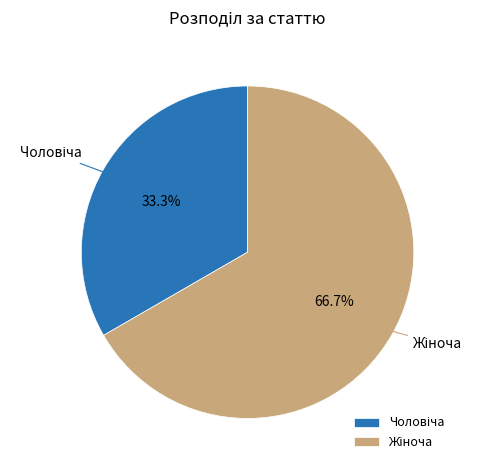

Is there a majority slice in this chart?

Yes